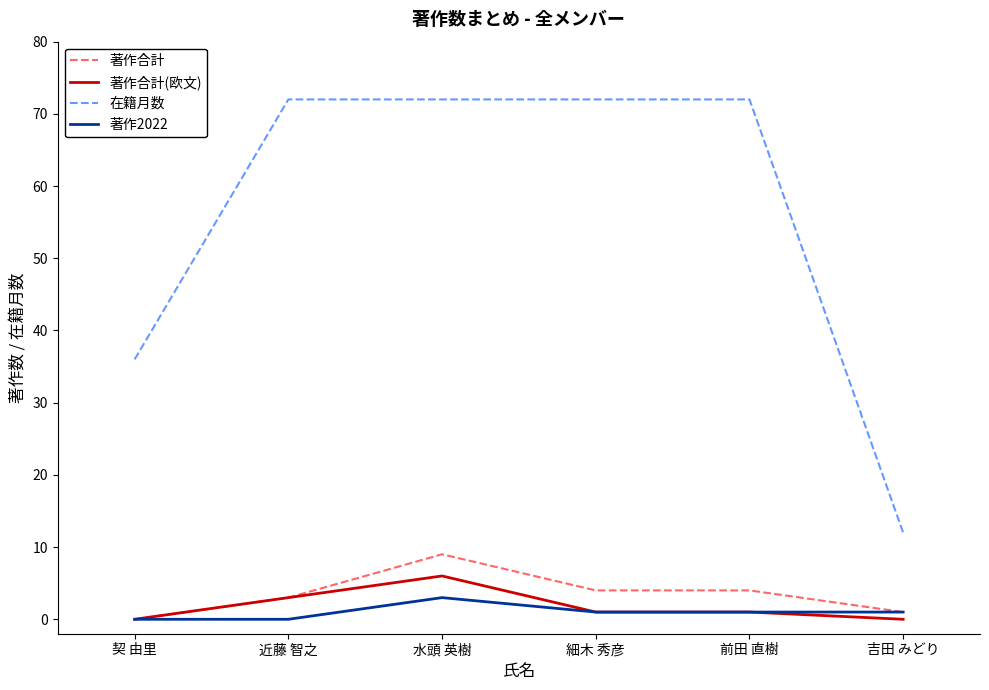

What is the difference between the highest and lowest values at 水頭 英樹?

69